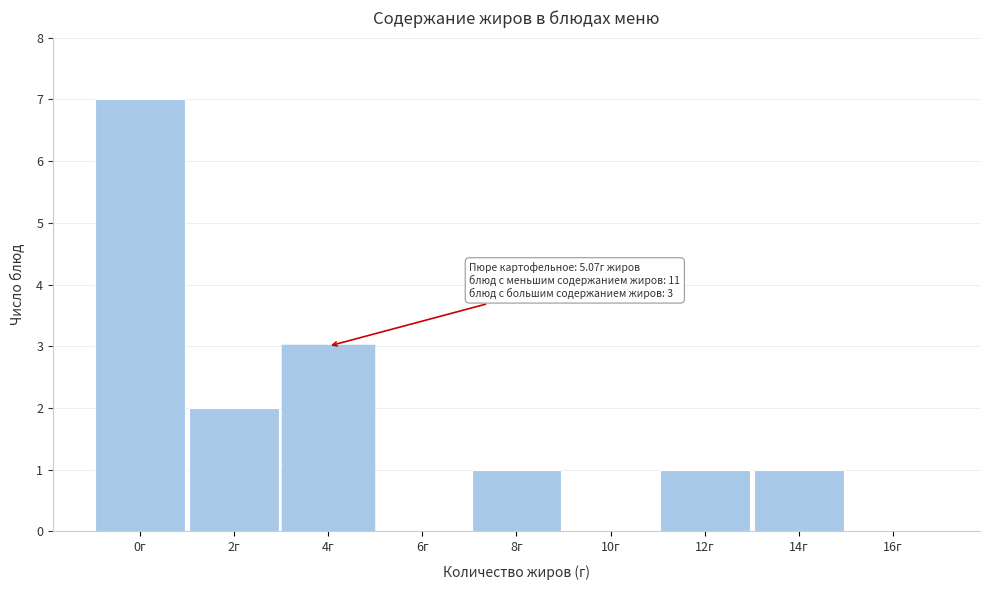

What is the sum of the values at 16г and 4г?

3